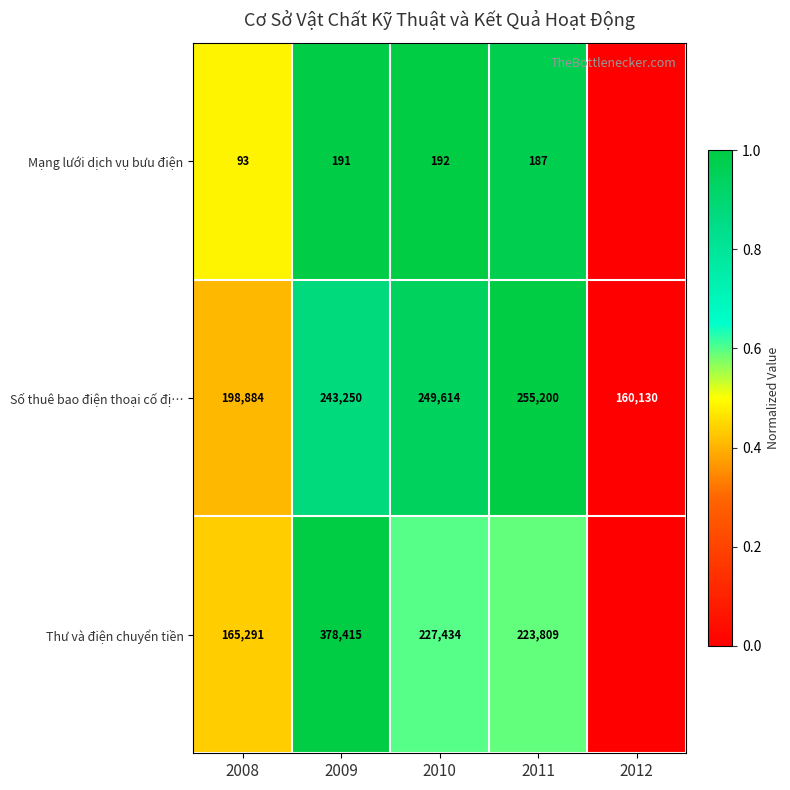

What is the spread (max minus min) of values at 2010?

249422